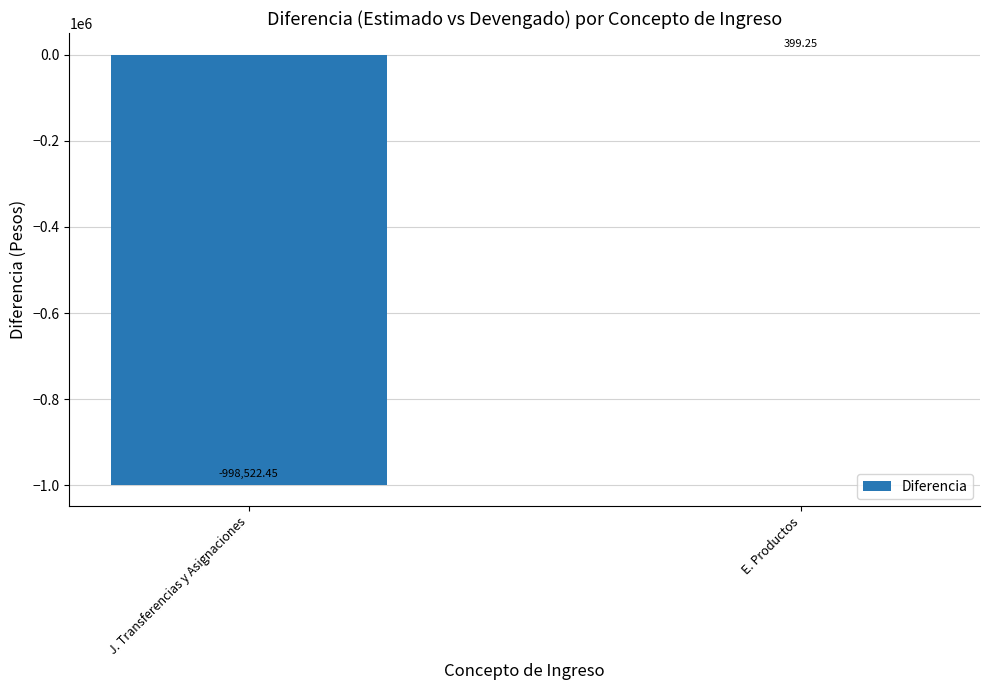

How many positive values are there?

1